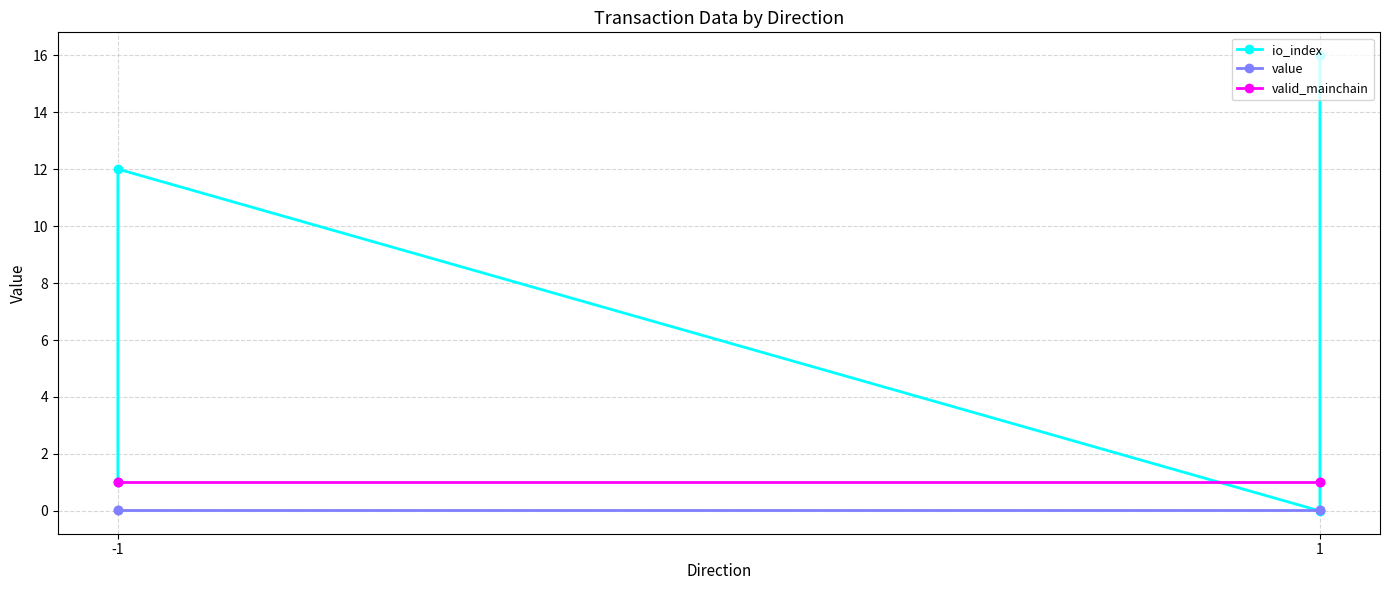

Does the chart have visible grid lines?

Yes